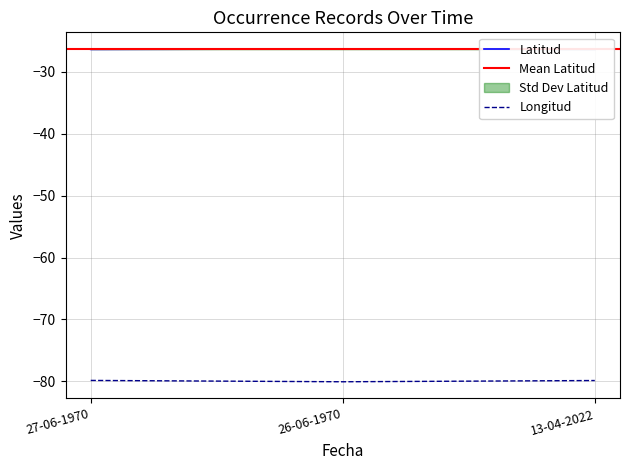

Which series has the largest total across all categories?

Latitud